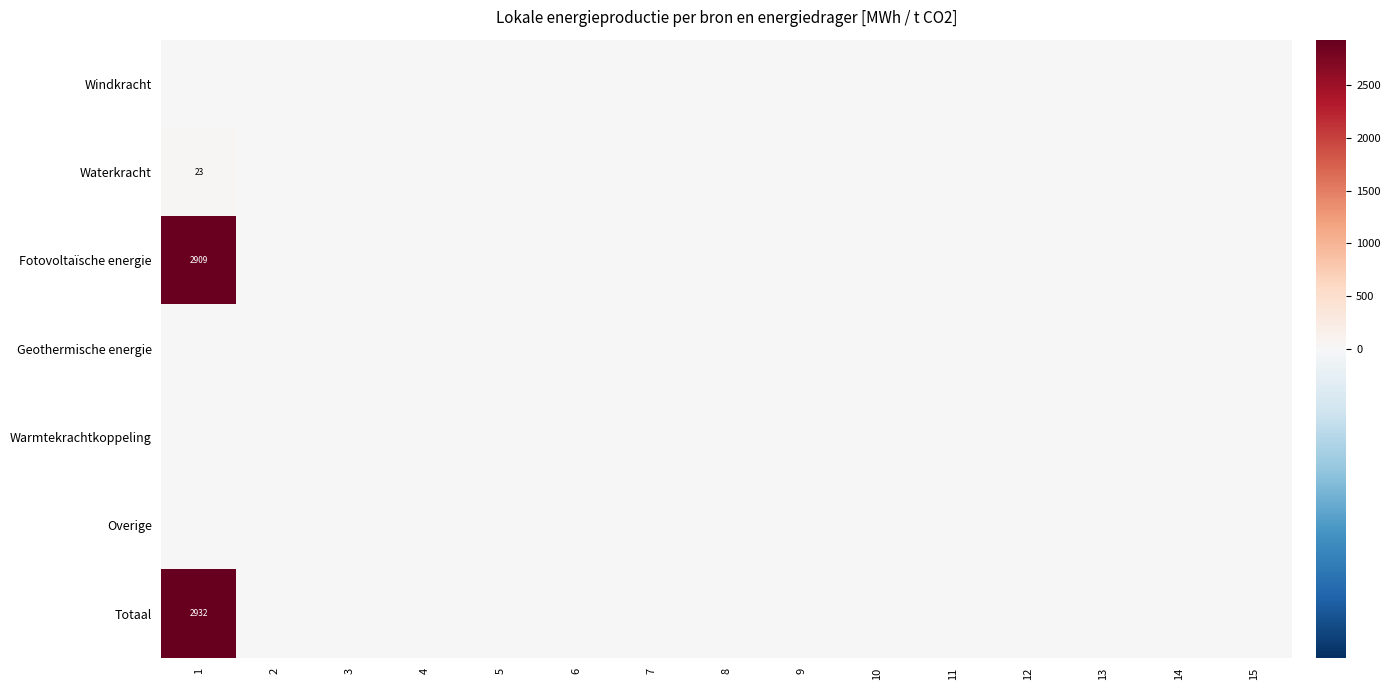

At which category is the sum across all series the highest?

1